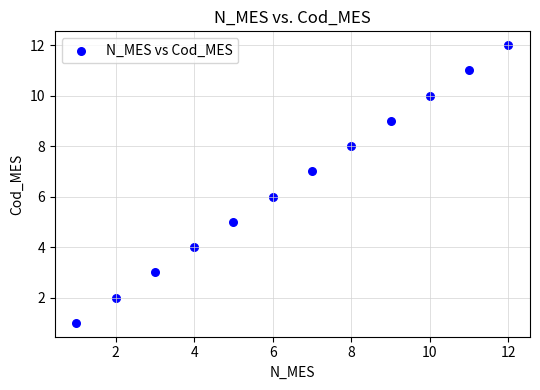

What is the range of X values (max minus min)?

11